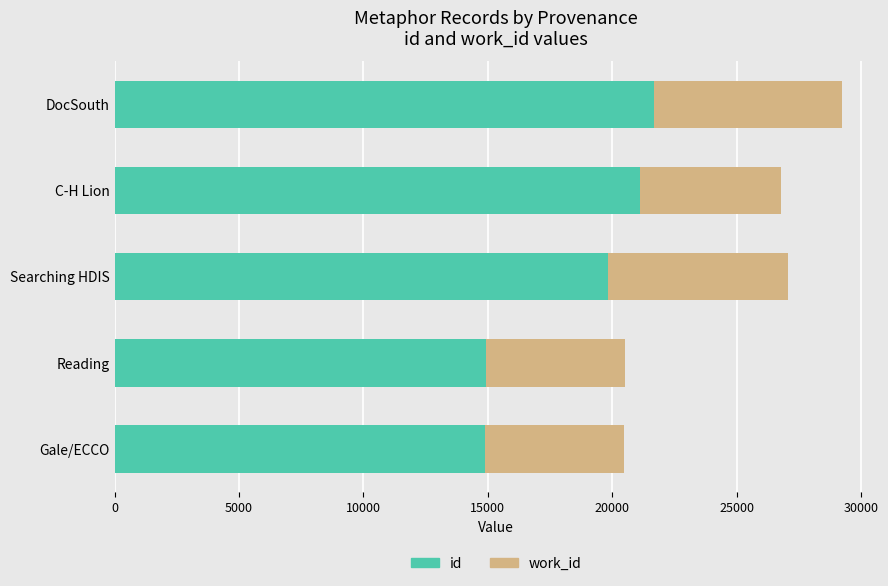

The id series shows 14933 at Reading. True or false?

True